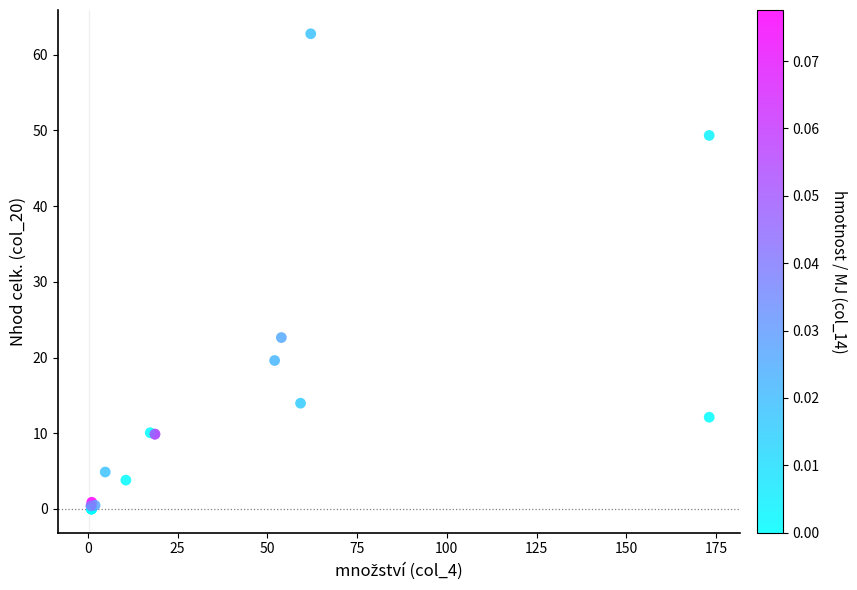

What Y value in the scatter plot is closest to 31?

22.6